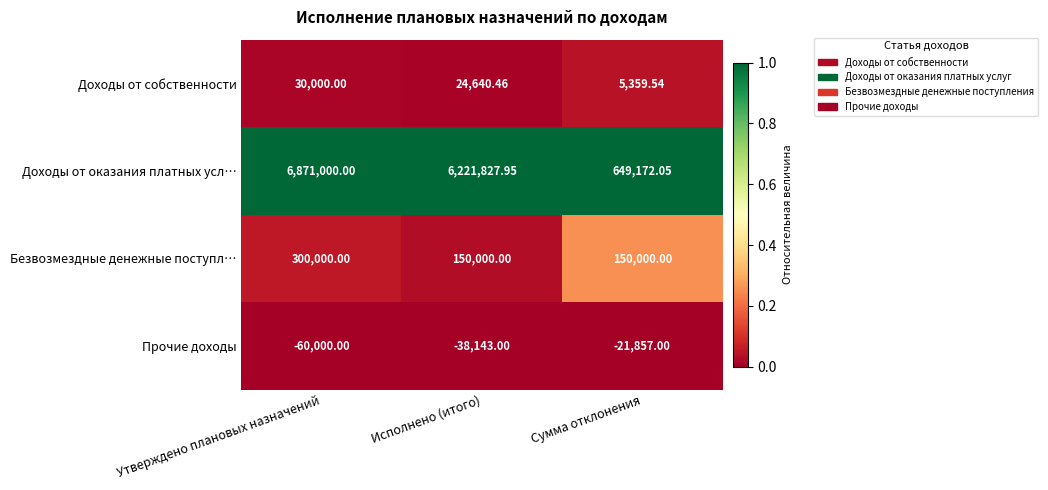

Rank the series by their maximum value, from lowest to highest.

Прочие доходы, Доходы от собственности, Безвозмездные денежные поступл…, Доходы от оказания платных усл…